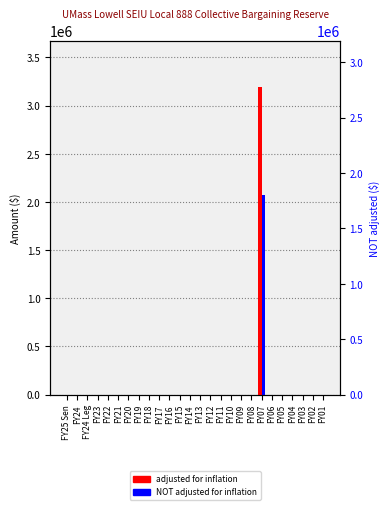

What is the difference between the maximum and minimum values in the adjusted for inflation series?

3194058